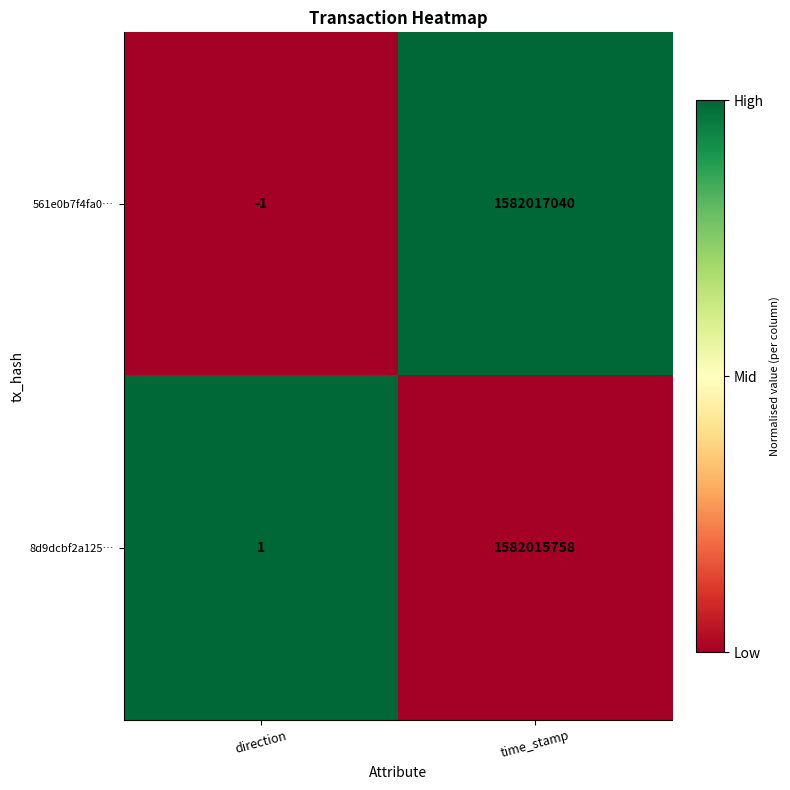

Which series changed the most between direction and time_stamp?

561e0b7f4fa0…